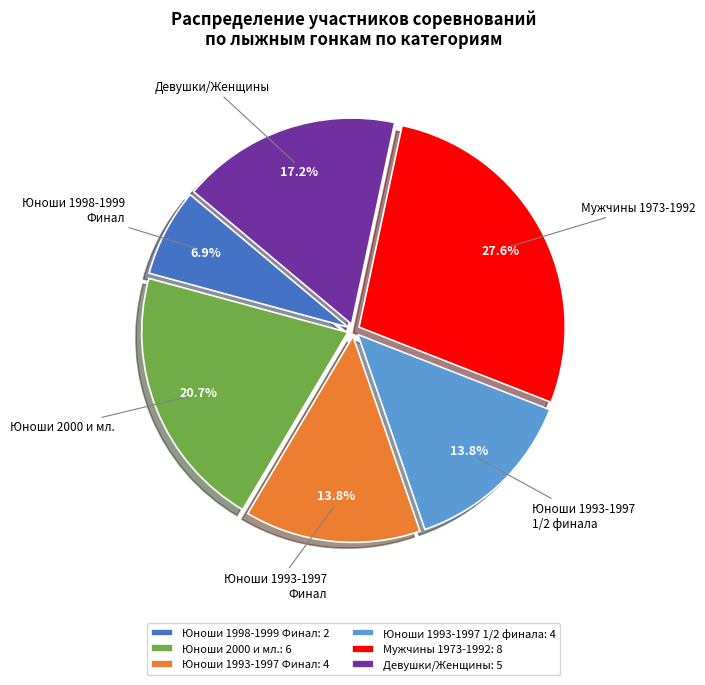

Which category has the smallest portion of the pie?

Юноши 1998-1999 Финал: 2